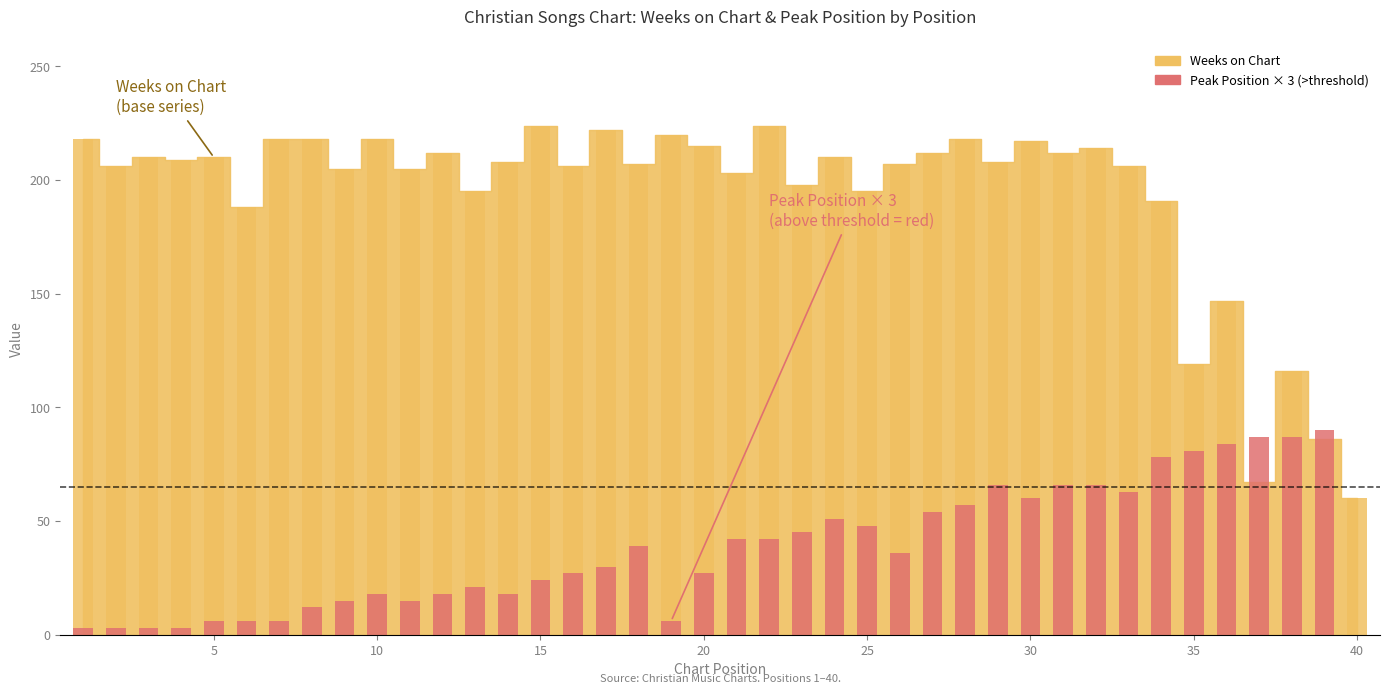

List the labels in order of value, smallest first.

40, 37, 39, 38, 35, 36, 6, 34, 13, 25, 23, 21, 9, 11, 2, 16, 33, 18, 26, 14, 29, 4, 3, 5, 24, 12, 27, 31, 32, 20, 30, 1, 7, 8, 10, 28, 19, 17, 15, 22